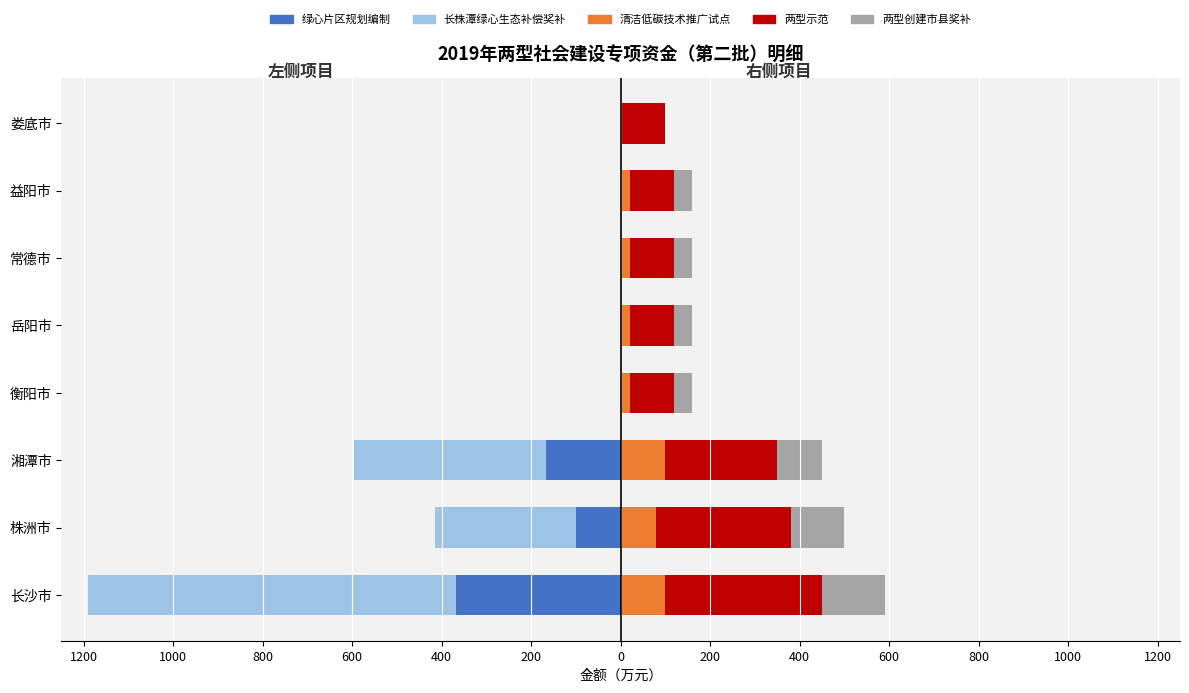

How many bars are there in total?

40